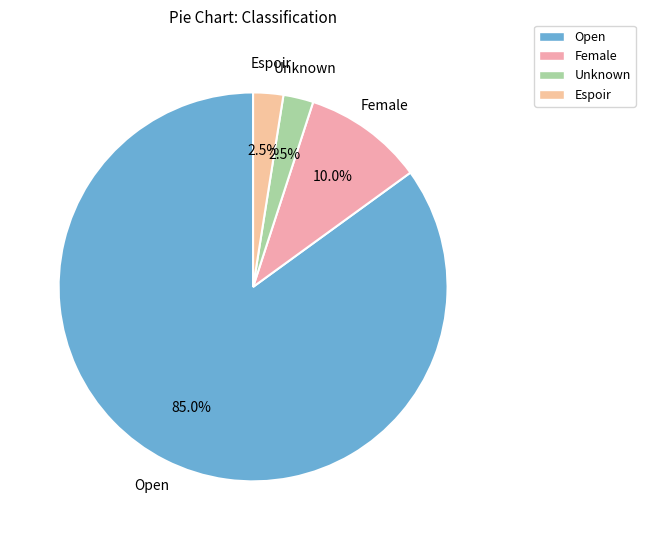

Which has a higher value, Open or Espoir?

Open